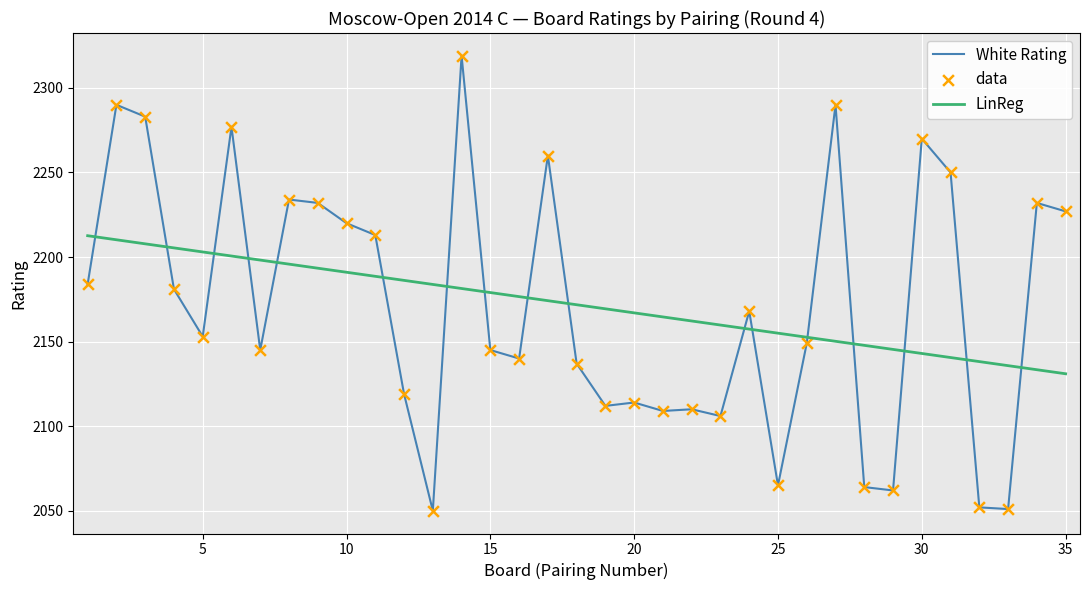

What is the maximum value shown in the chart?

2319.0